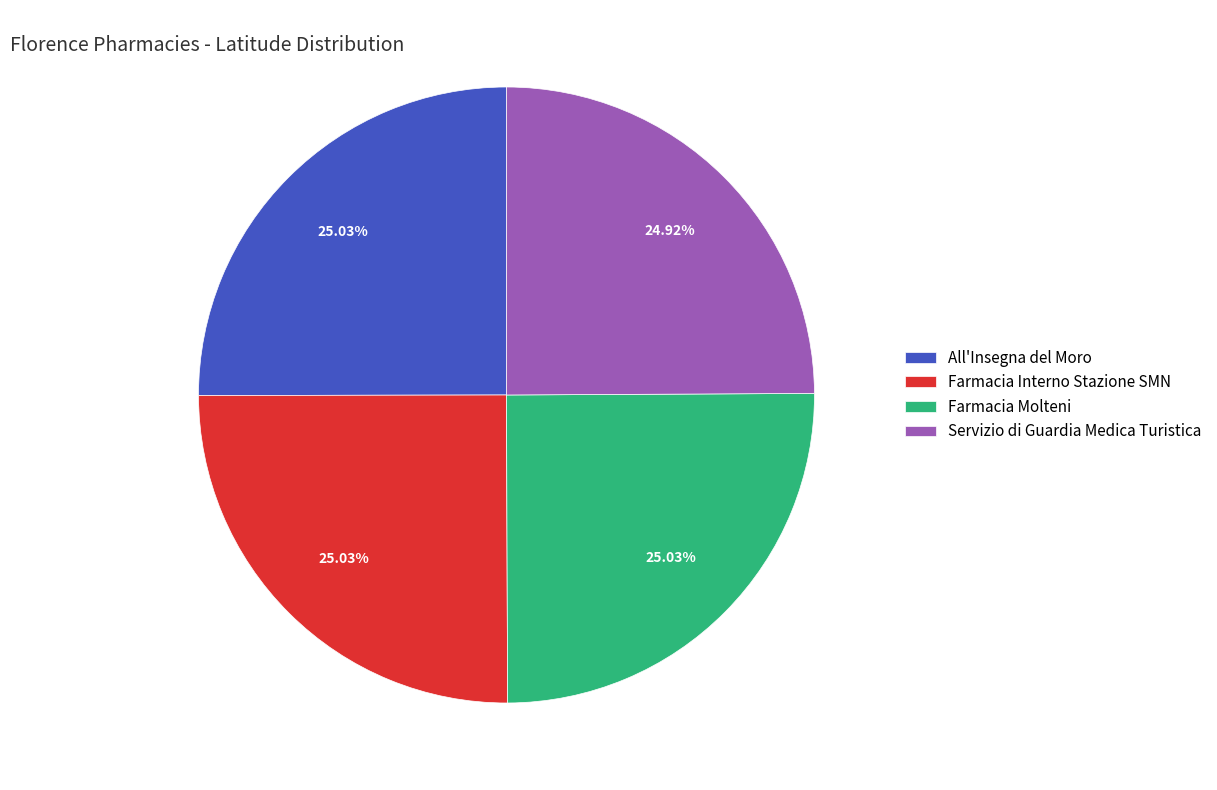

Is the sum of Farmacia Molteni and Farmacia Interno Stazione SMN greater than half?

Yes